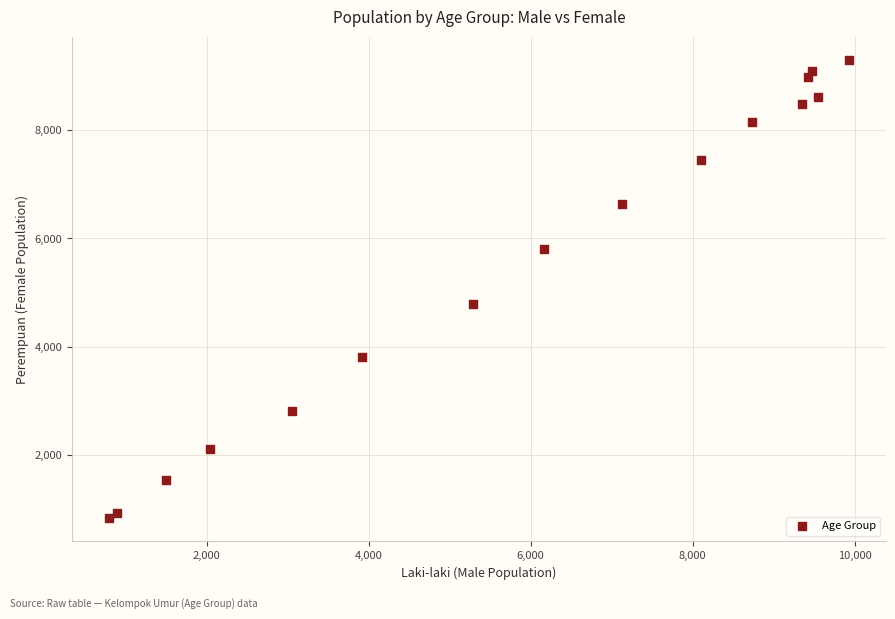

What Y value in the scatter plot is closest to 5067?

4789